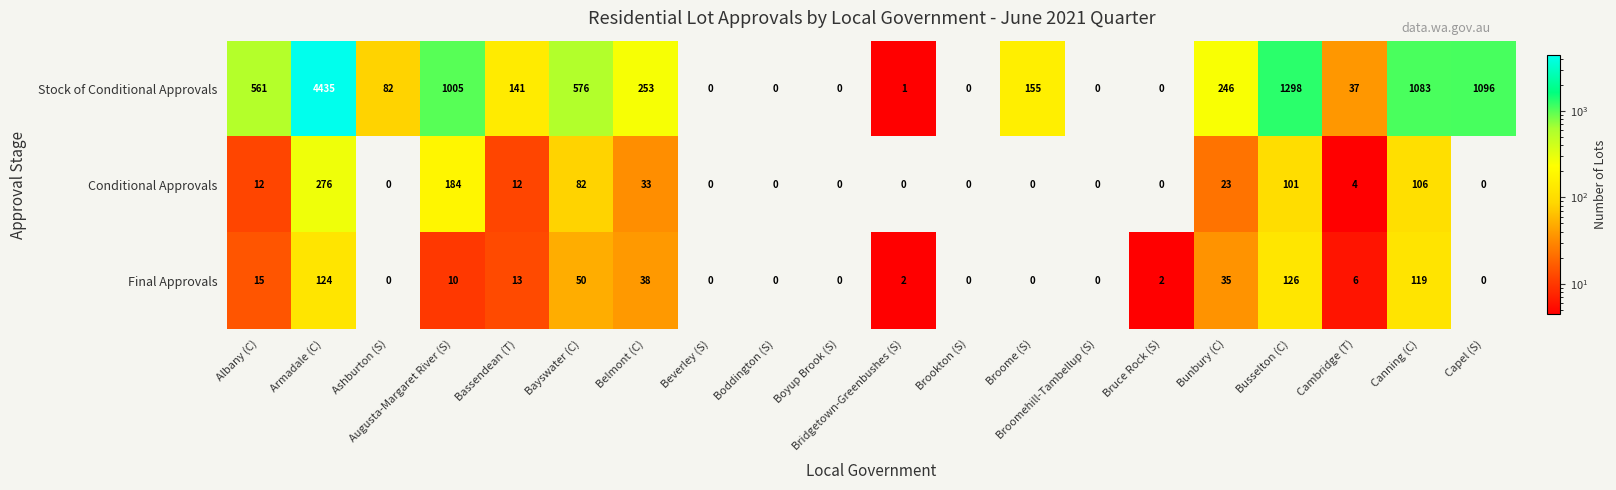

What is the difference between the Conditional Approvals values at Cambridge (T) and Bridgetown-Greenbushes (S)?

4